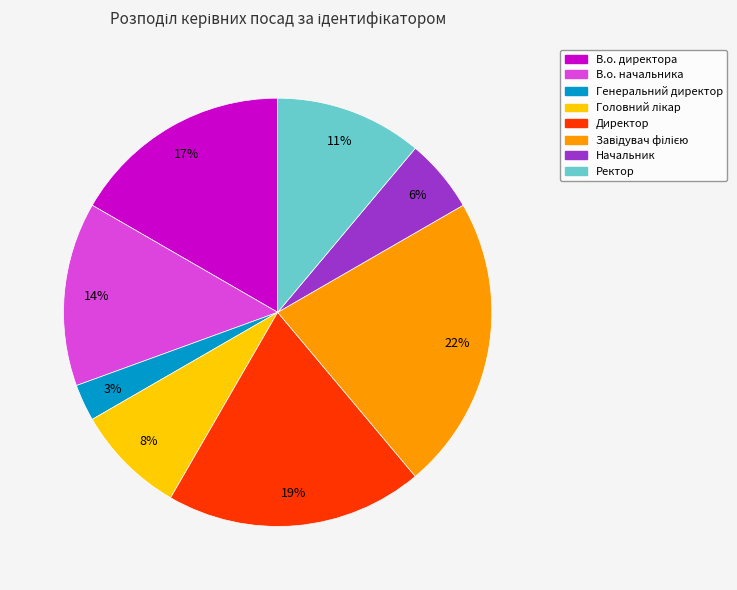

Which has a higher value, Начальник or В.о. директора?

В.о. директора